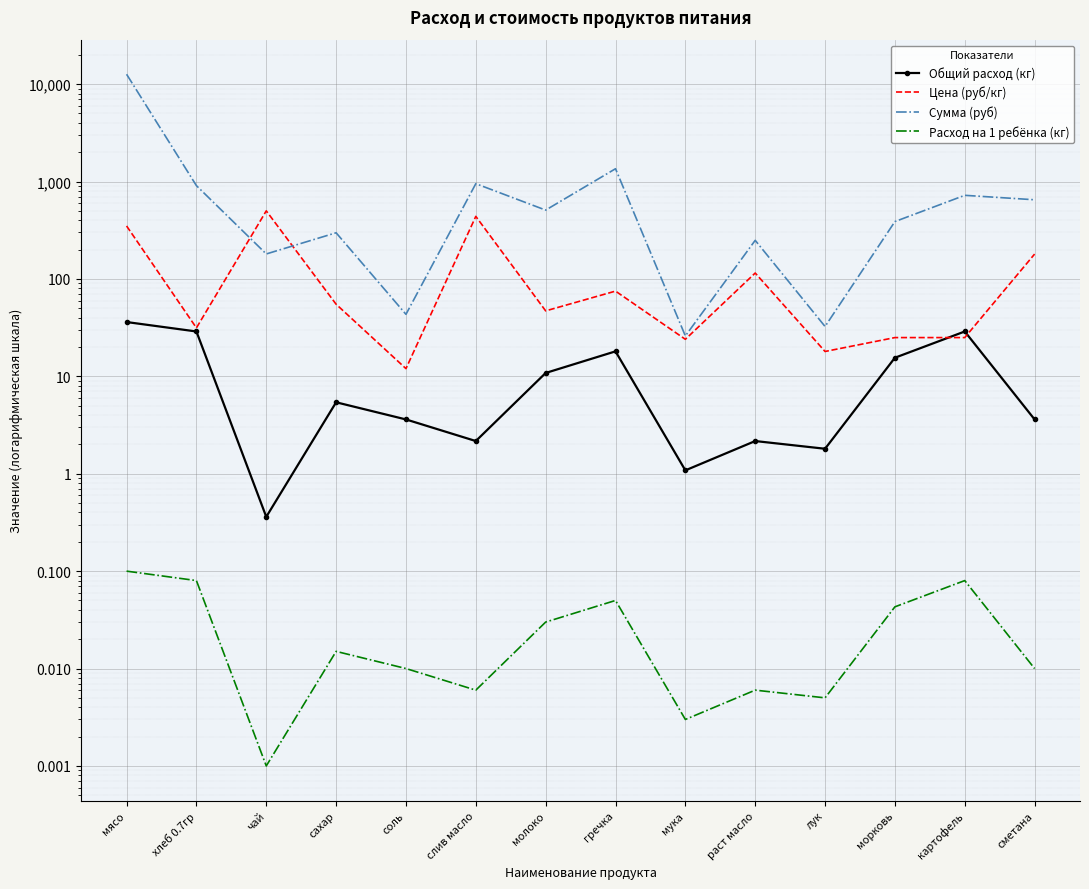

The Сумма (руб) series shows 1353.8 at гречка. True or false?

True